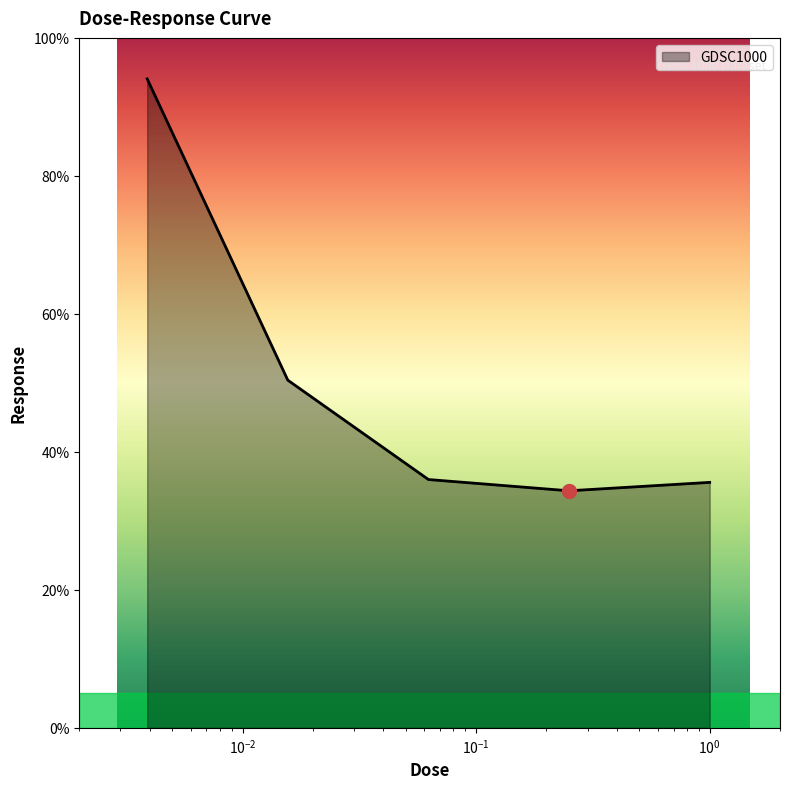

Count the number of values greater than 35.

4